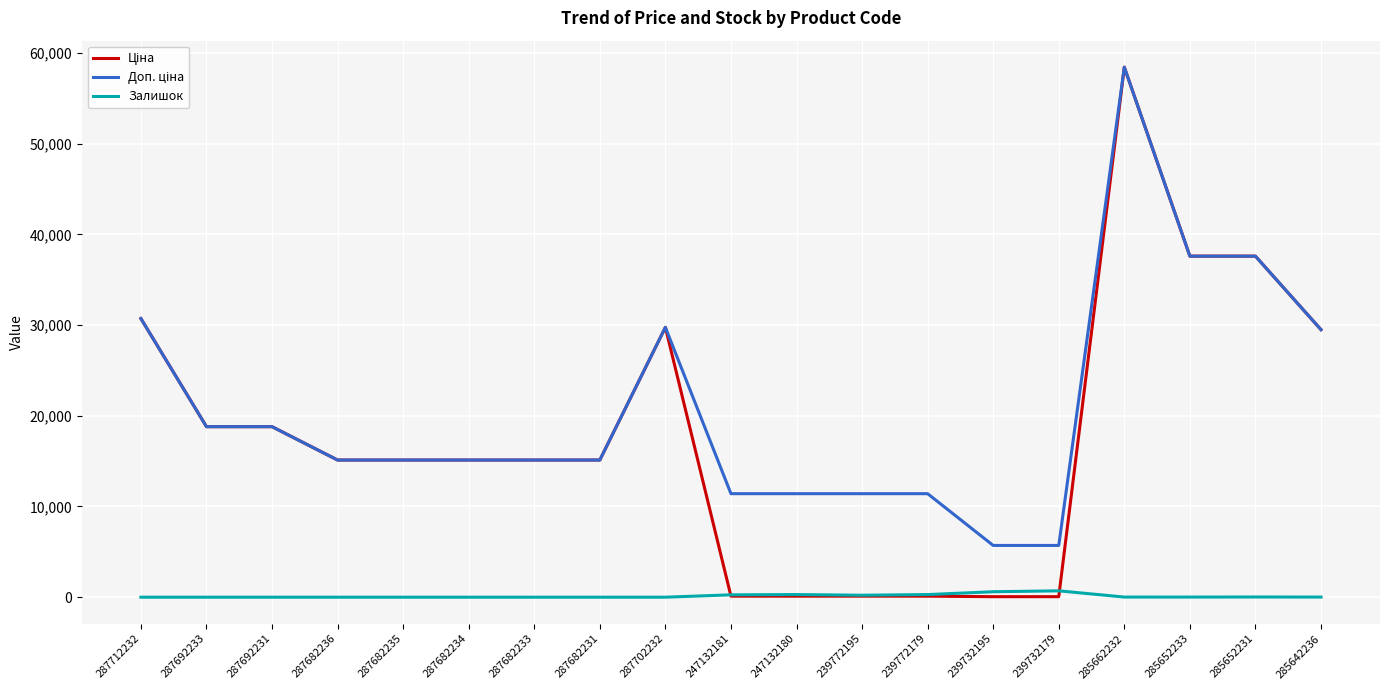

What is the difference between the highest and lowest values at 287682236?

15120.0